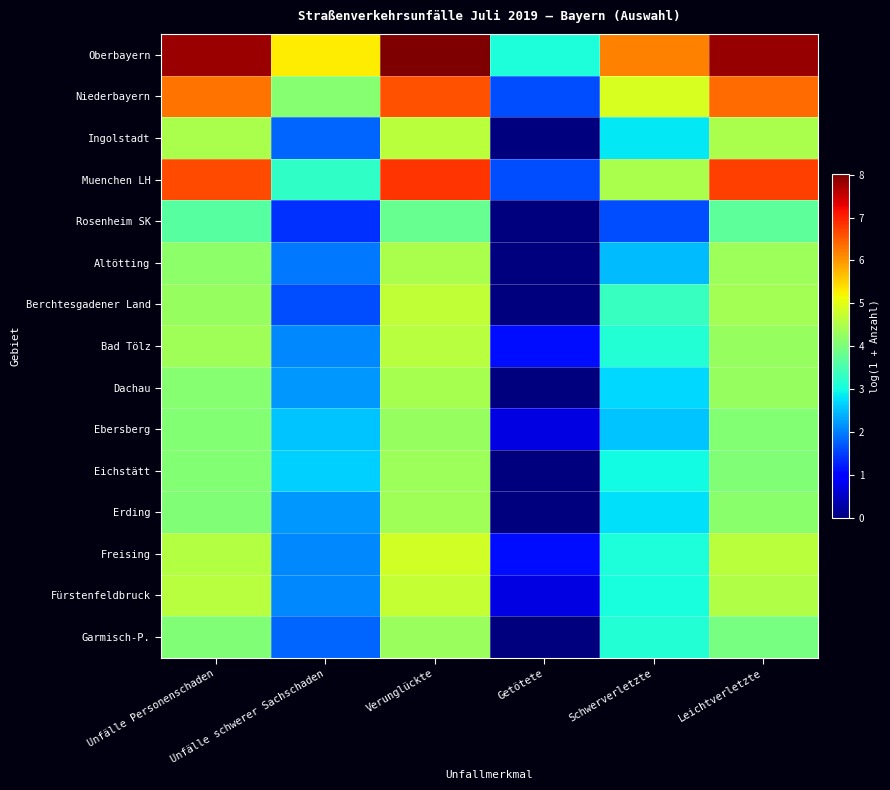

Between Getötete and Unfälle schwerer Sachschaden, which is larger?

Unfälle schwerer Sachschaden